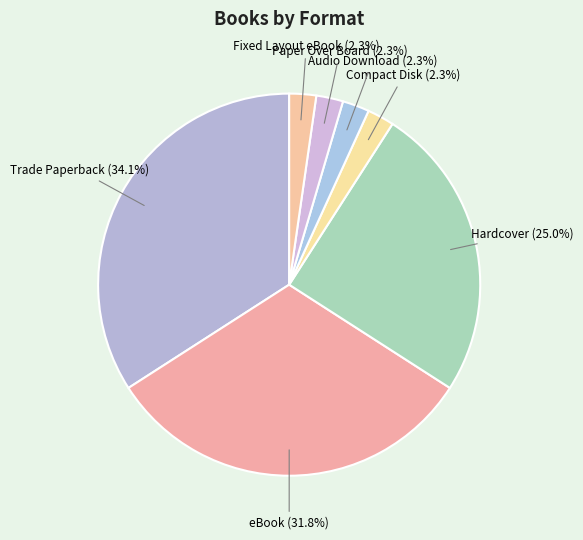

Count the number of slices in the pie.

7